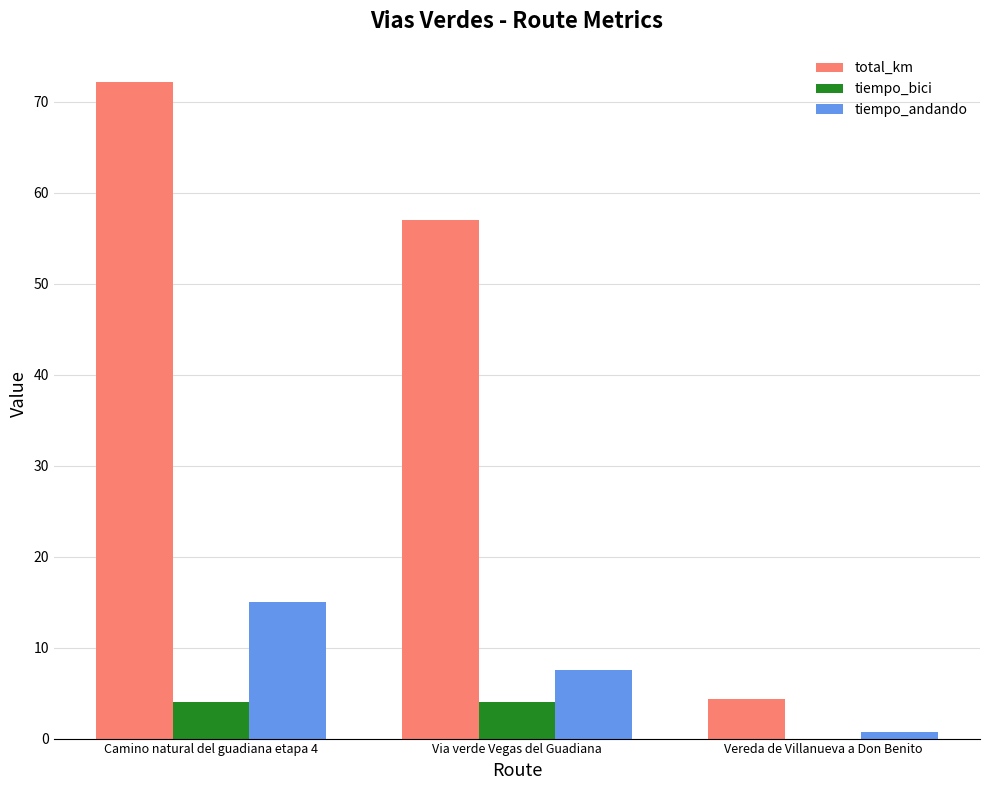

Reading right to left, list all the values displayed in this chart.

total_km: 4.3	57.0	72.2
tiempo_bici: 0.0	4.0	4.0
tiempo_andando: 0.7	7.5	15.0